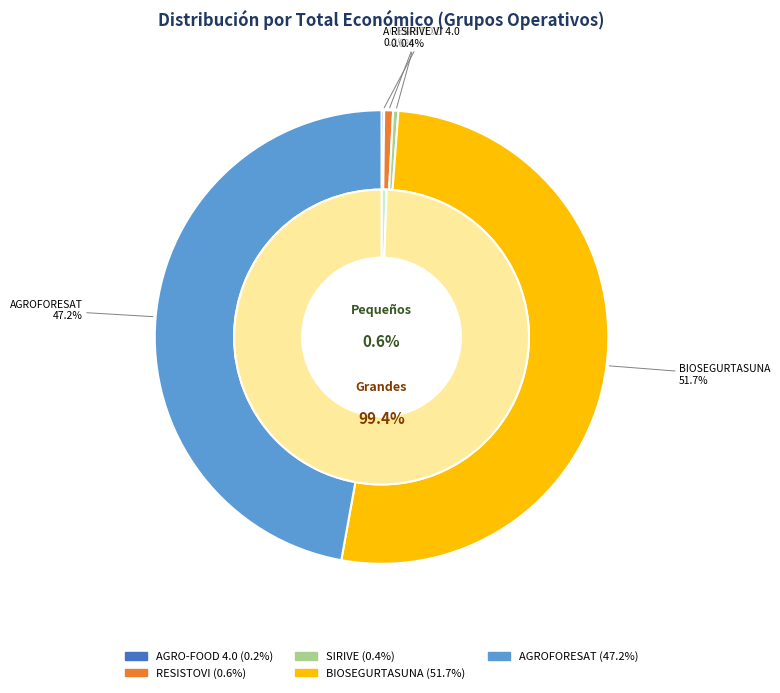

Does any single category account for the majority?

Yes